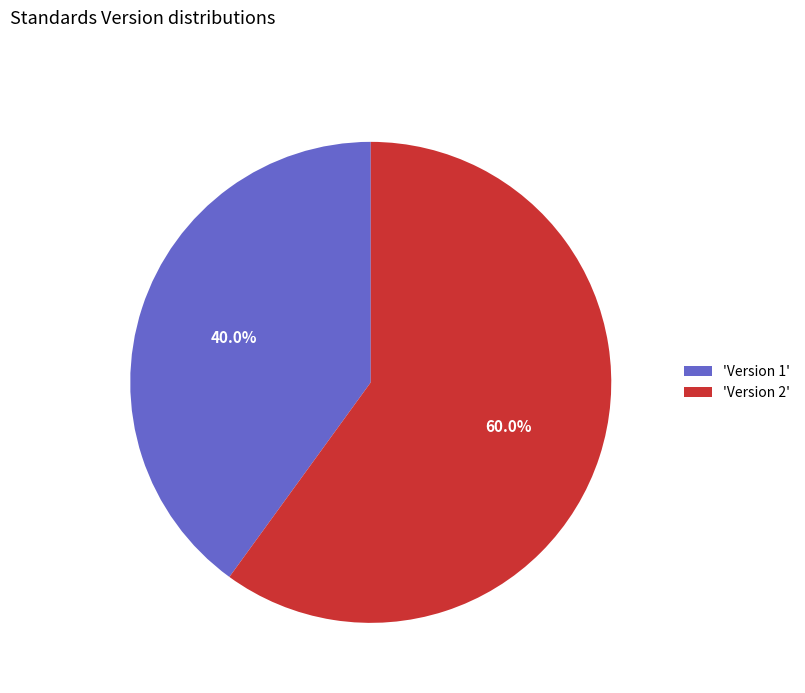

What is the largest slice in the pie chart?

'Version 2'